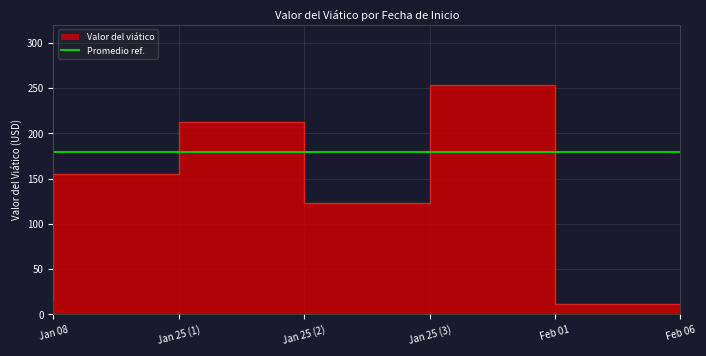

What is the smallest value displayed?

12.0